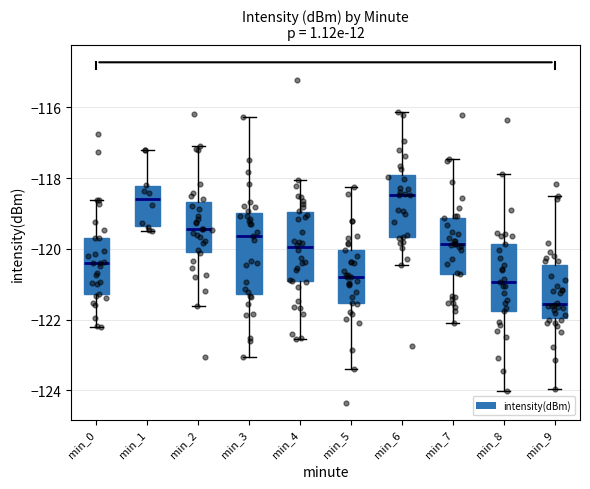

Reading left to right, read every box against the y-axis: the position of its median line, the range the box covers, and the ends of its whiskers. The values are not printed on the chart, so give them approximately, as read against the axis.

min_0: median -120.4, box -121.2 to -119.6, whiskers -122.2 to -118.6
min_1: median -118.6, box -119.4 to -118.2, whiskers -119.6 to -117.2
min_2: median -119.4, box -120.0 to -118.6, whiskers -121.6 to -117.0
min_3: median -119.6, box -121.2 to -119.0, whiskers -123.0 to -116.2
min_4: median -120.0, box -121.0 to -119.0, whiskers -122.6 to -118.0
min_5: median -120.8, box -121.6 to -120.0, whiskers -123.4 to -118.2
min_6: median -118.4, box -119.6 to -118.0, whiskers -120.4 to -116.2
min_7: median -119.8, box -120.6 to -119.2, whiskers -122.0 to -117.4
min_8: median -121.0, box -121.8 to -119.8, whiskers -124.0 to -117.8
min_9: median -121.6, box -122.0 to -120.4, whiskers -124.0 to -118.4